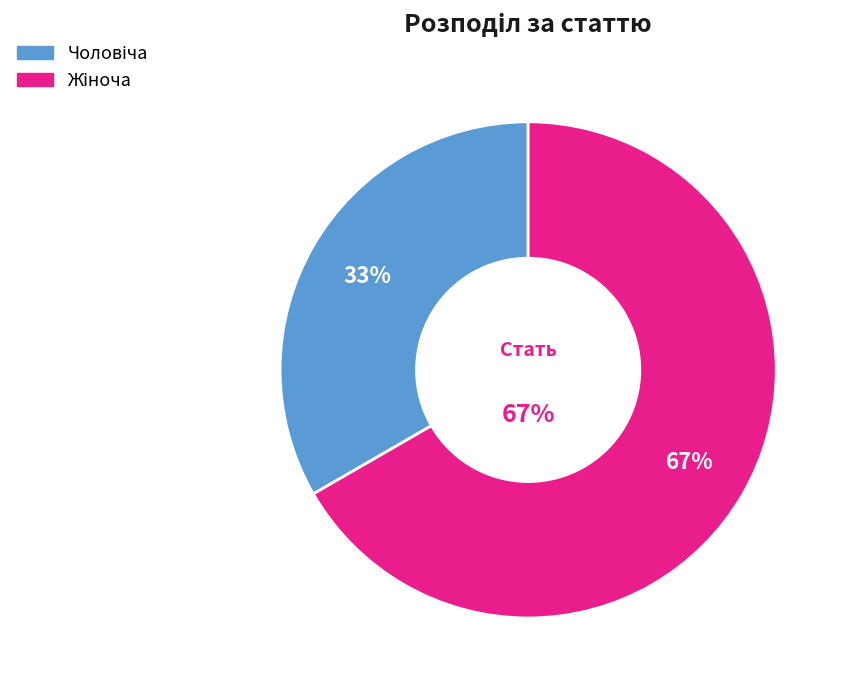

Which category has the biggest portion of the pie?

Жіноча